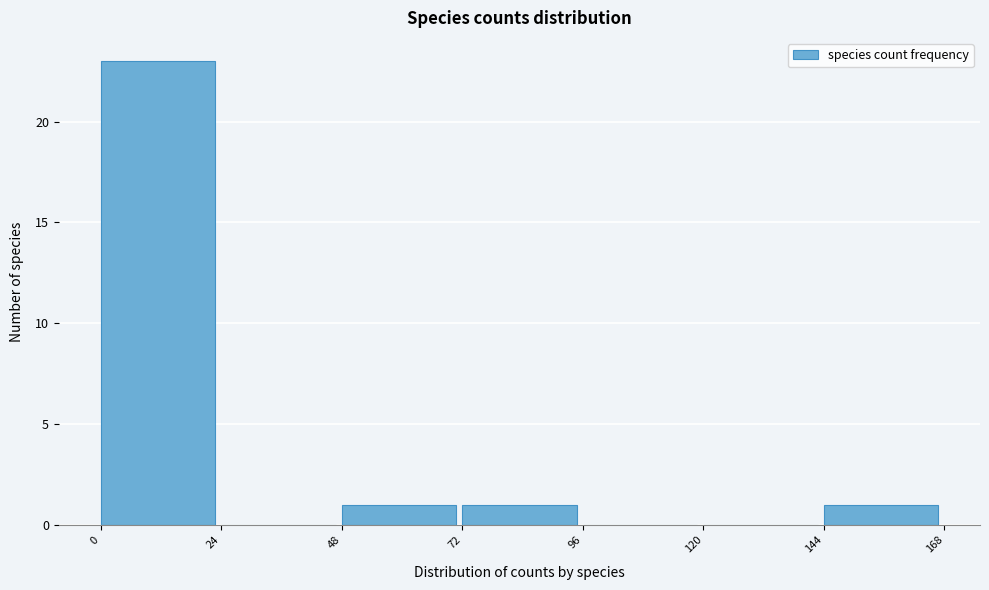

Which range on the x-axis has the tallest bar?

0 to 24